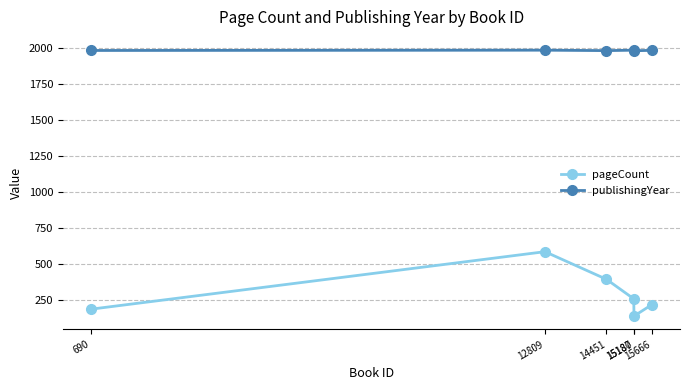

At which category is the sum across all series the highest?

12809